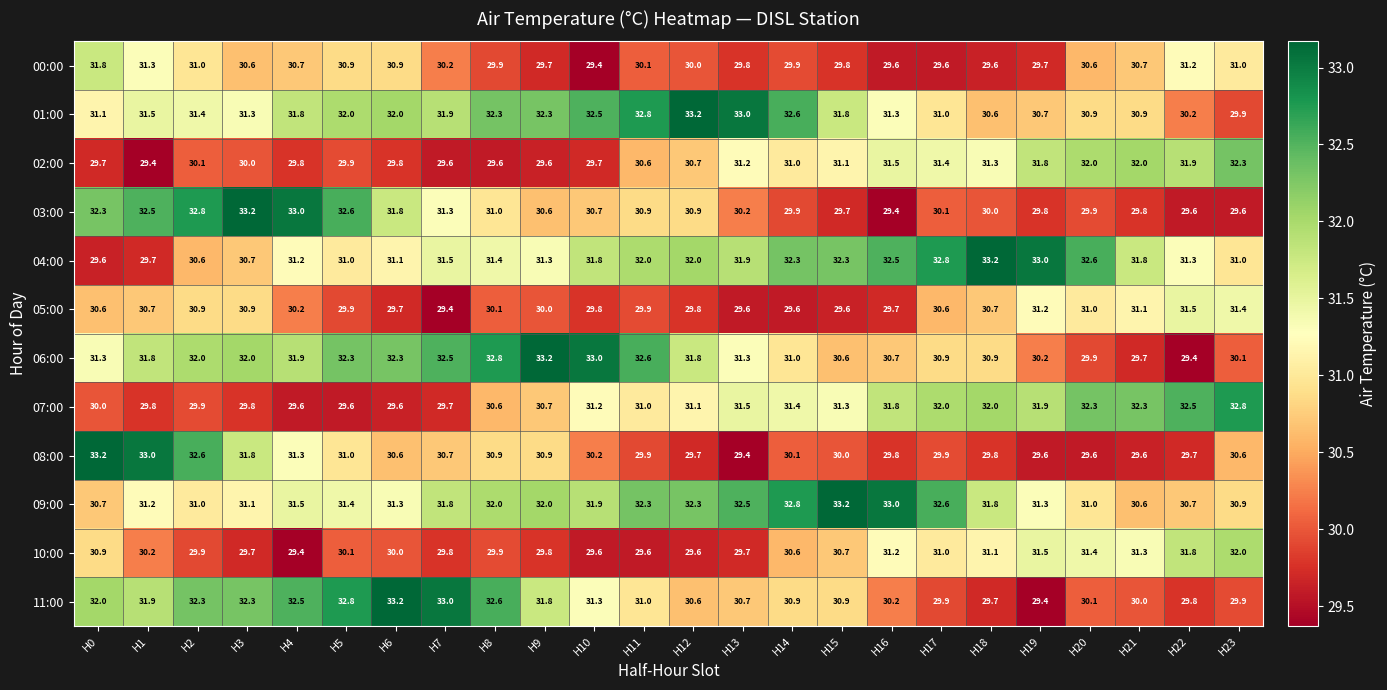

Which series changed the most between H8 and H12?

11:00